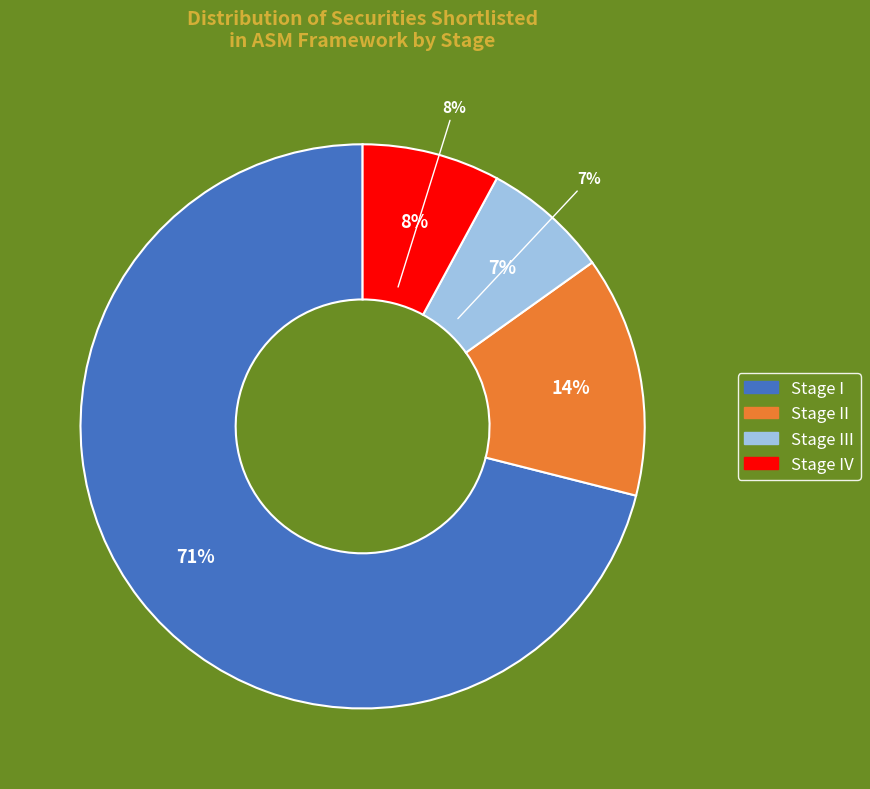

Is III the majority of the pie?

No